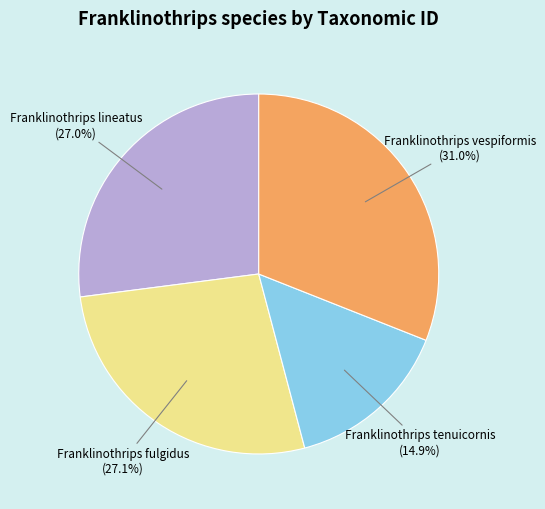

To the nearest percent, what is the difference between the largest and smallest slice percentages?

16%